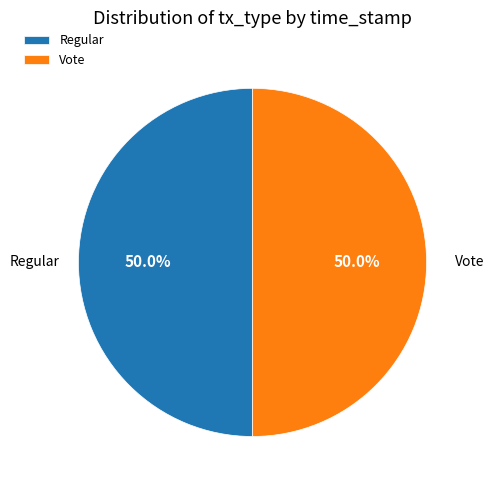

What is the ratio of the value at Vote to the value at Regular?

1.0